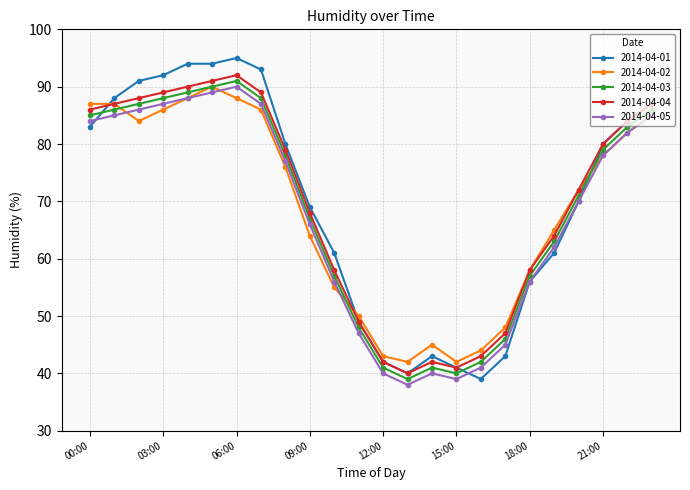

Which series has the widest spread of values?

2014-04-01